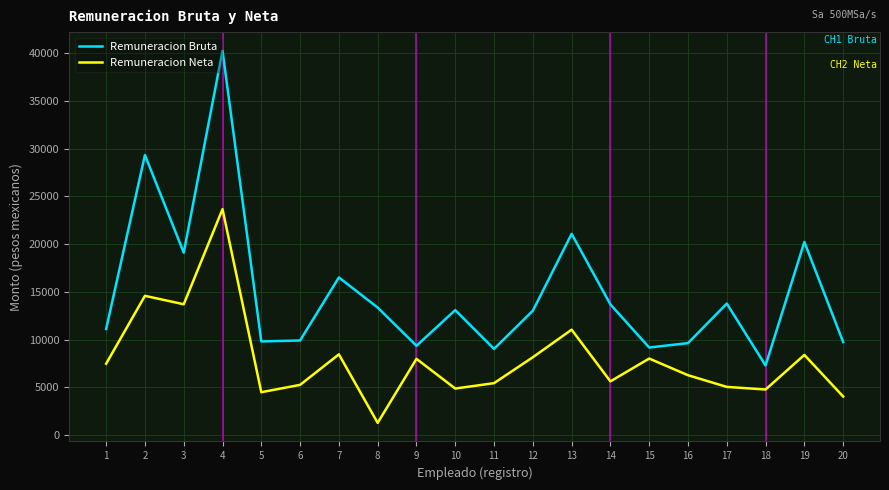

True or false: Remuneracion Bruta and Remuneracion Neta cross at least once.

False